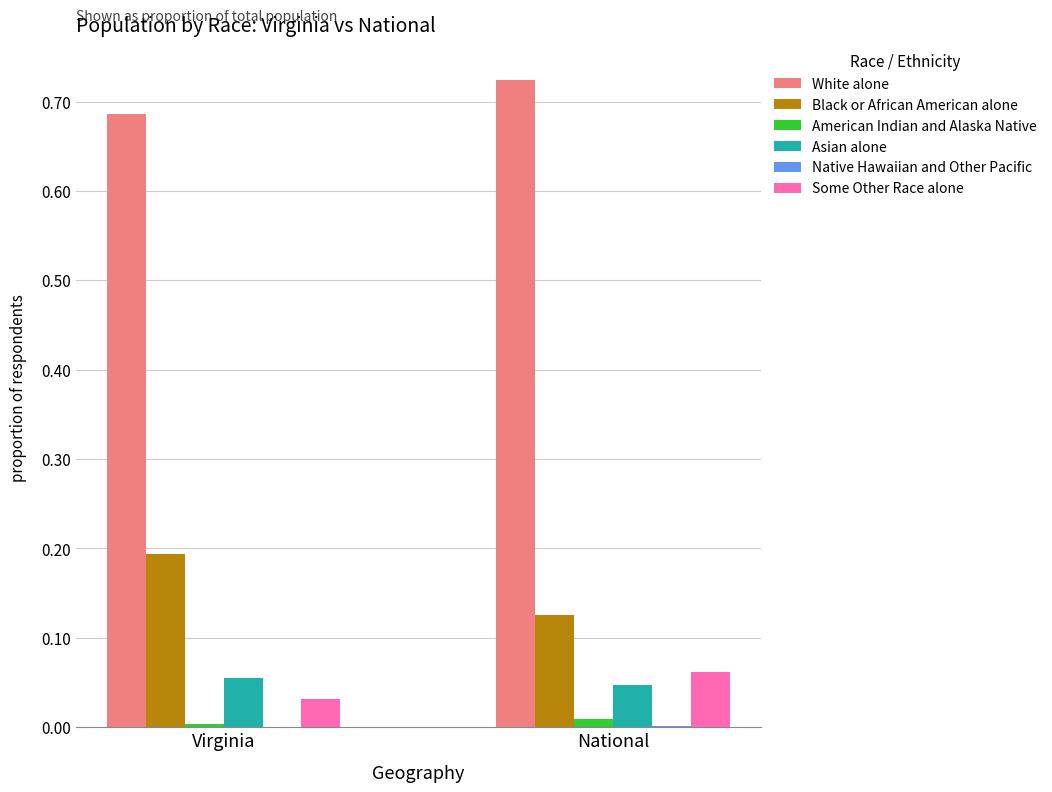

The value of Black or African American alone at Virginia is 0.3. True or false?

False